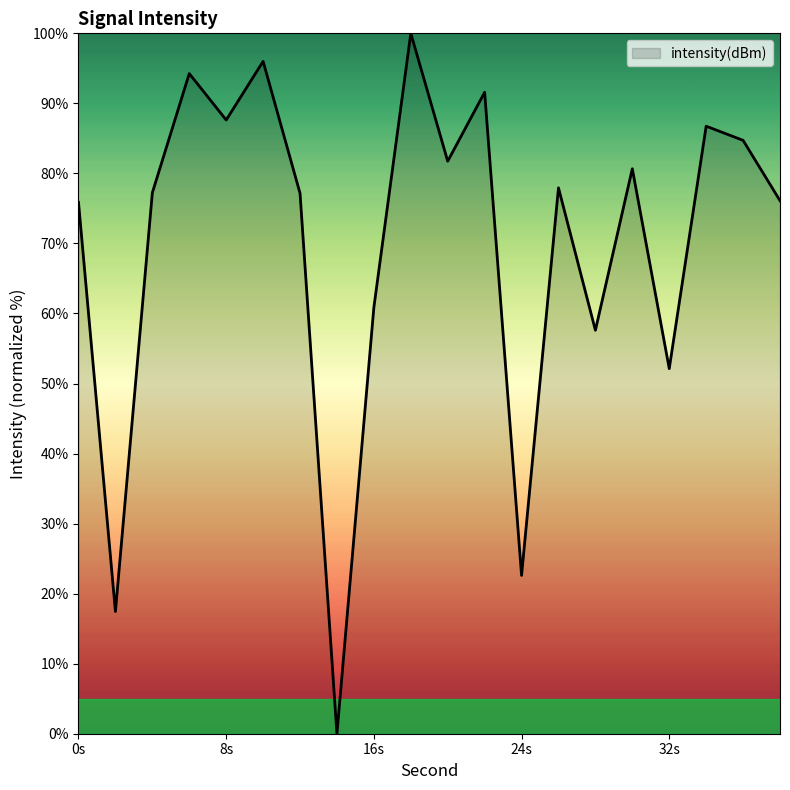

What is the maximum value shown in the chart?

100.0